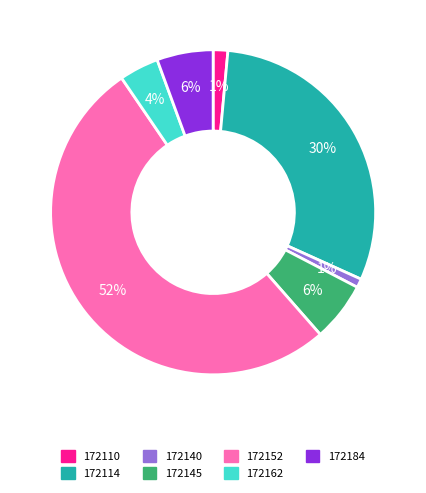

What percentage is the 172152 slice, to the nearest percent?

52%